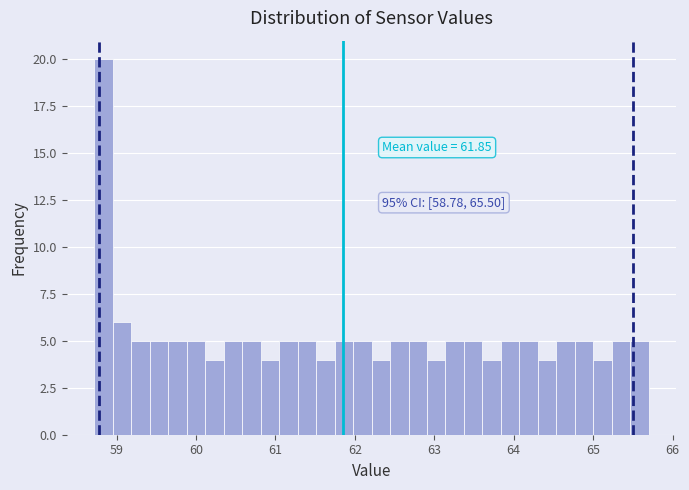

Around what value on the x-axis is the tallest bar? Give the approximate position of its centre, as read against the axis.

58.8